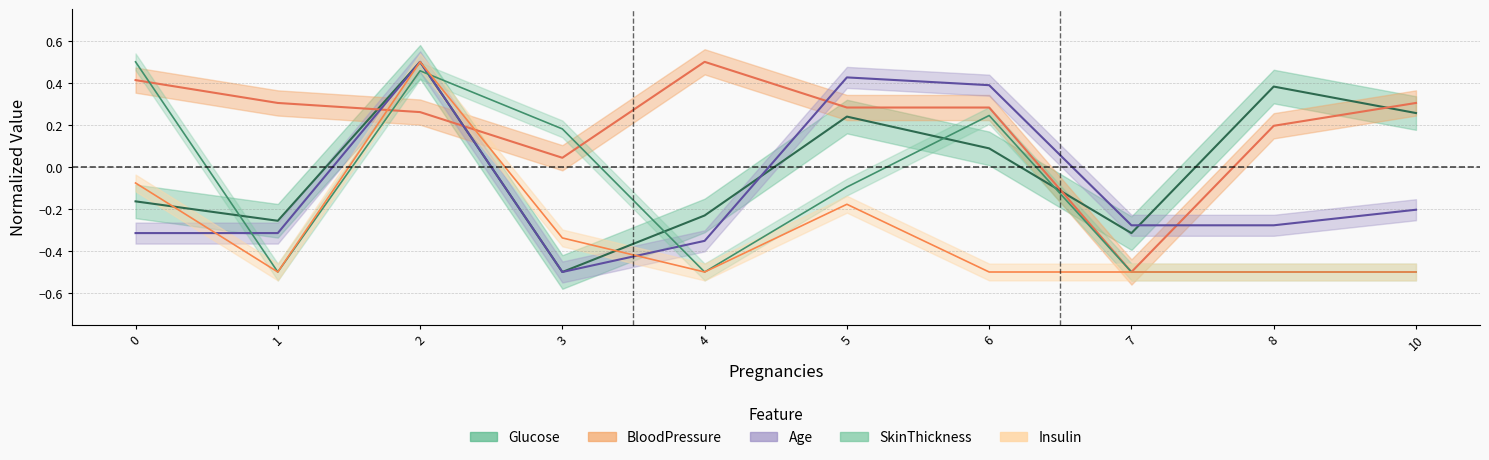

True or false: Glucose has a value of 0.1 at 5.

False